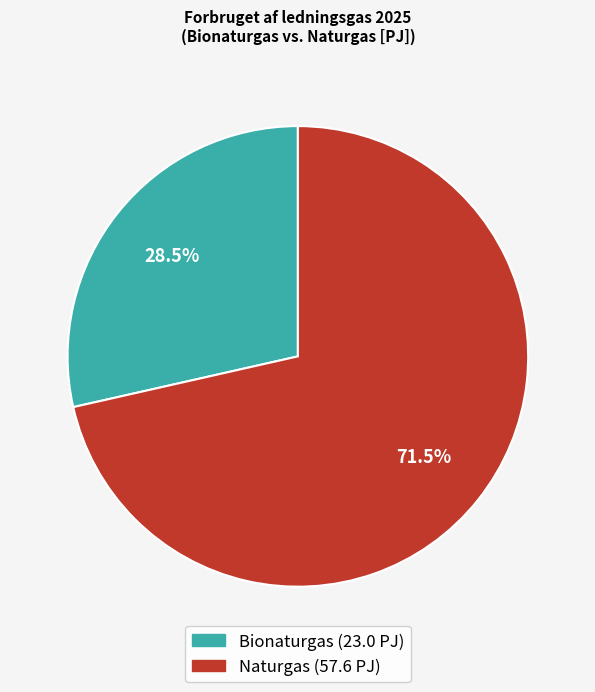

Is there a majority slice in this chart?

Yes